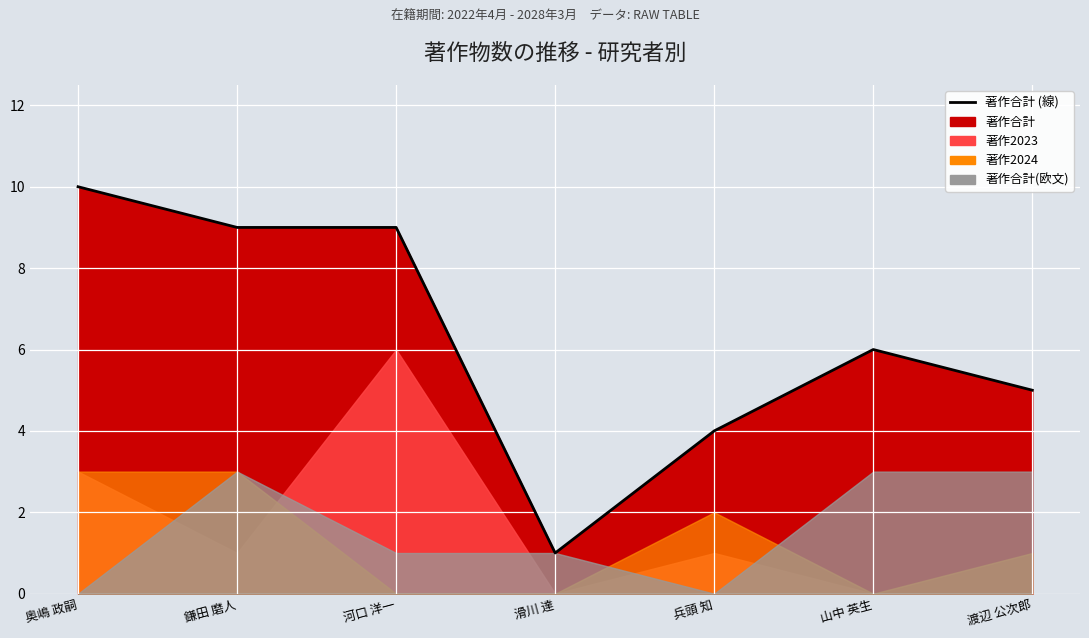

What is the difference between the second highest and minimum values?

8